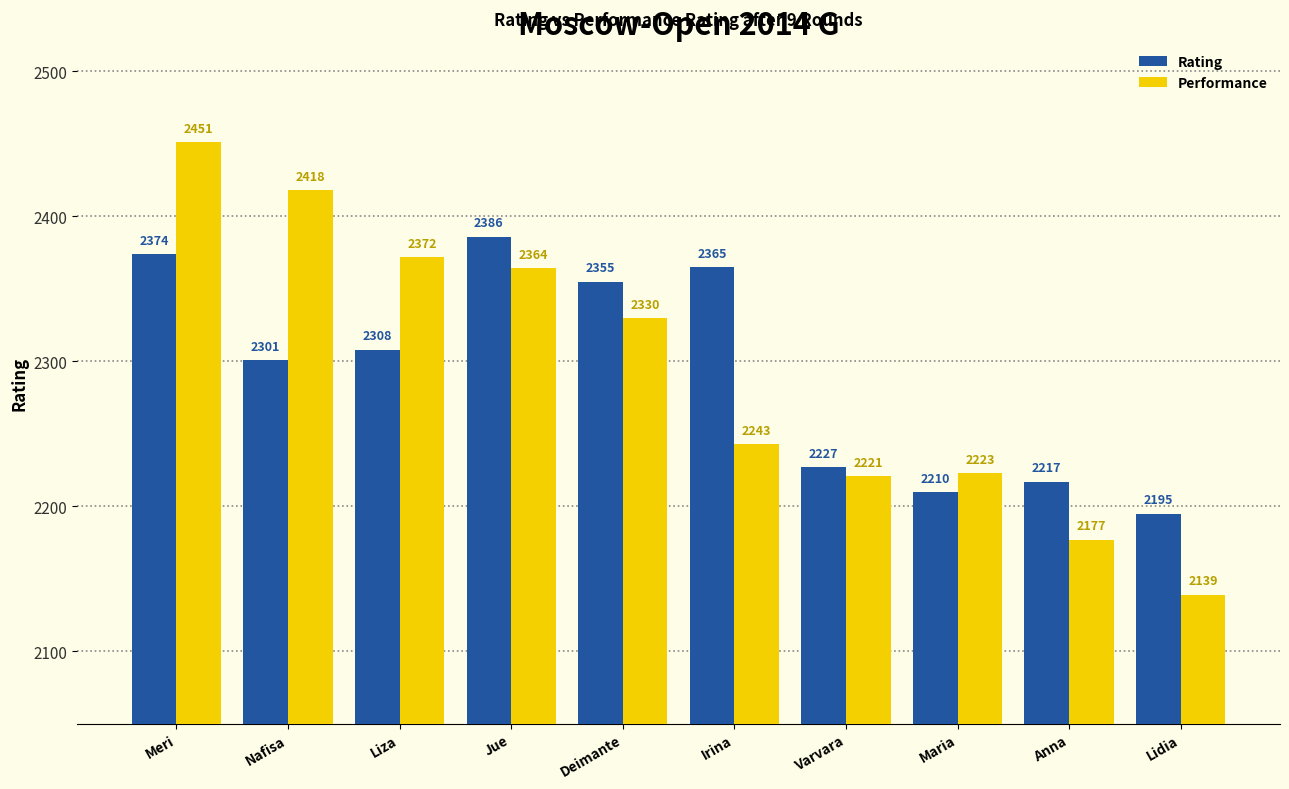

At Maria, list the series in order from largest to smallest.

Performance, Rating